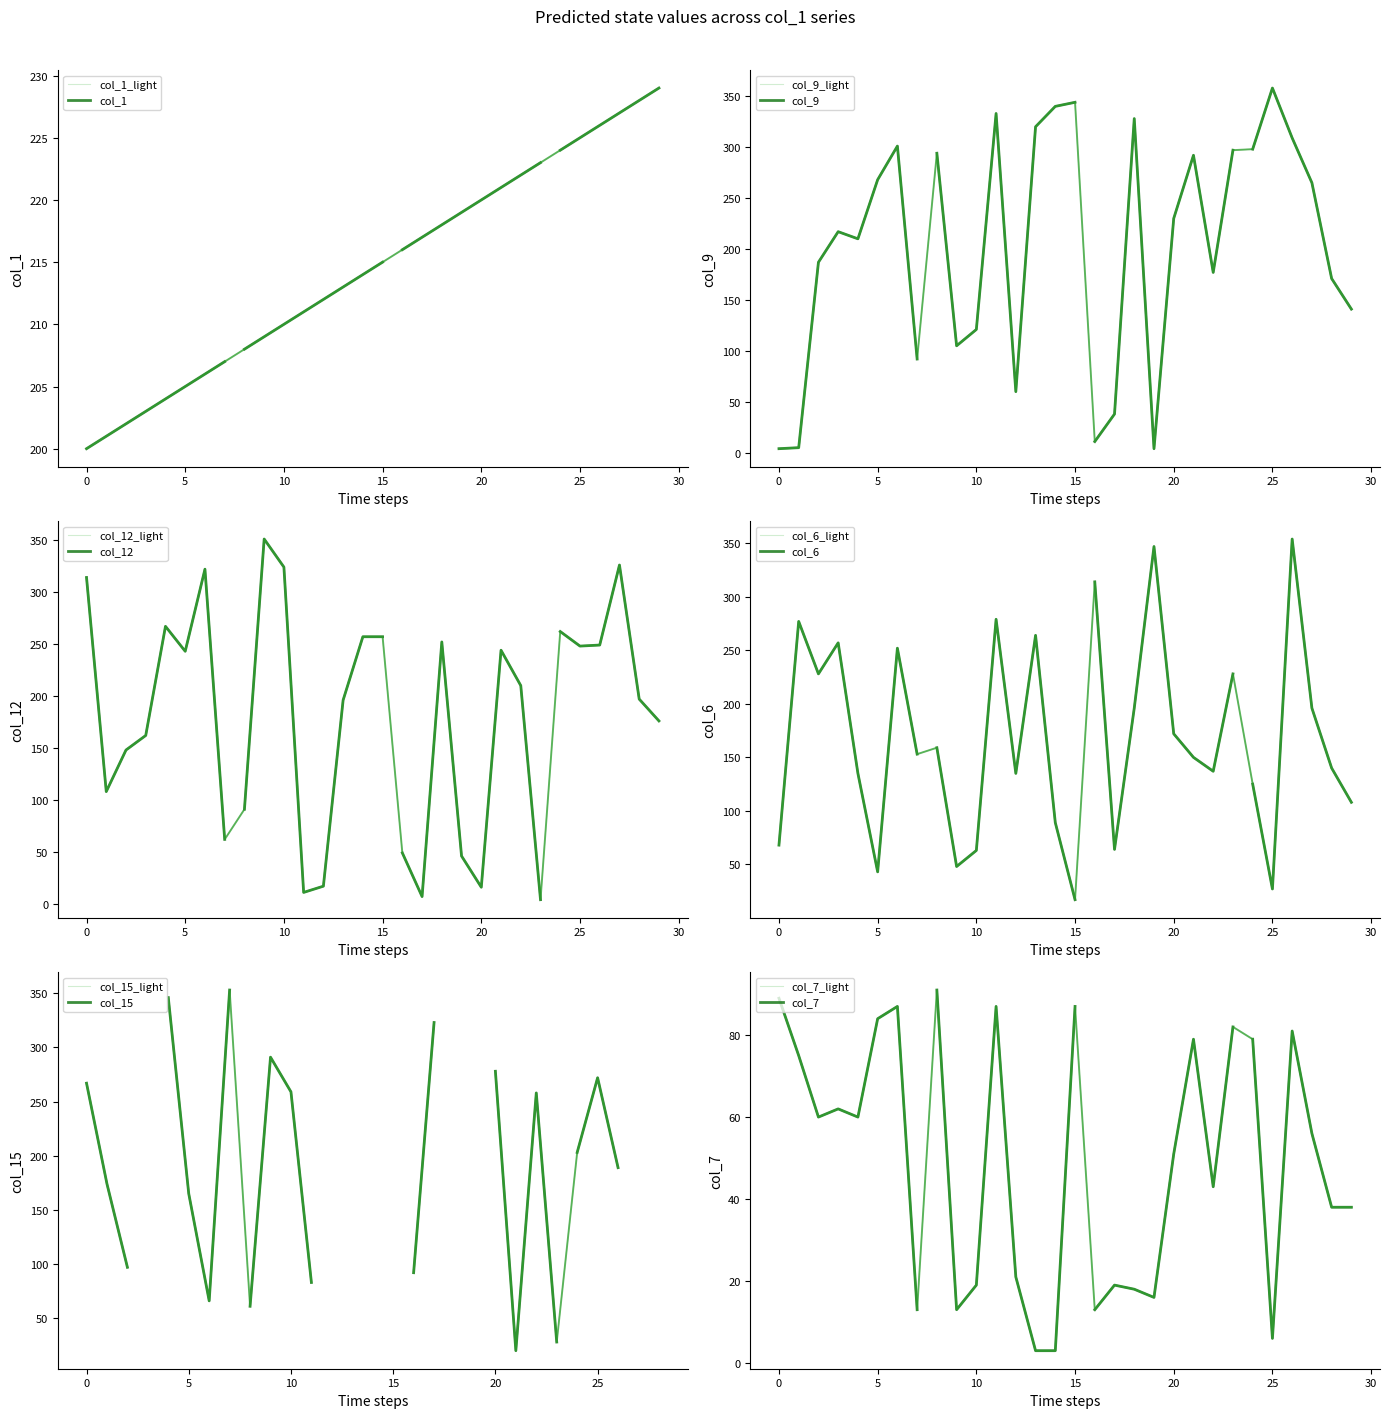

What is the difference between the maximum and second lowest values in the col_1 series?

28